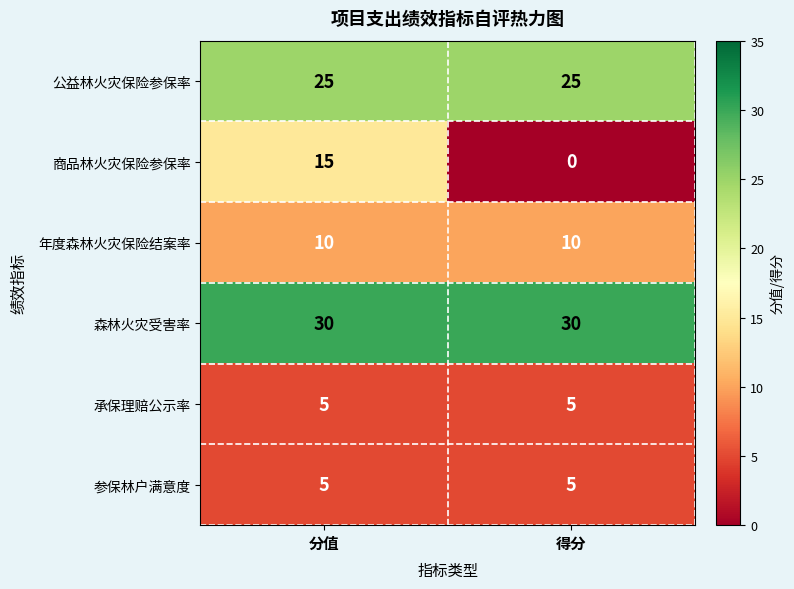

Reading left to right, extract all data points from this chart.

公益林火灾保险参保率: 分值=25	得分=25
商品林火灾保险参保率: 分值=15	得分=0
年度森林火灾保险结案率: 分值=10	得分=10
森林火灾受害率: 分值=30	得分=30
承保理赔公示率: 分值=5	得分=5
参保林户满意度: 分值=5	得分=5